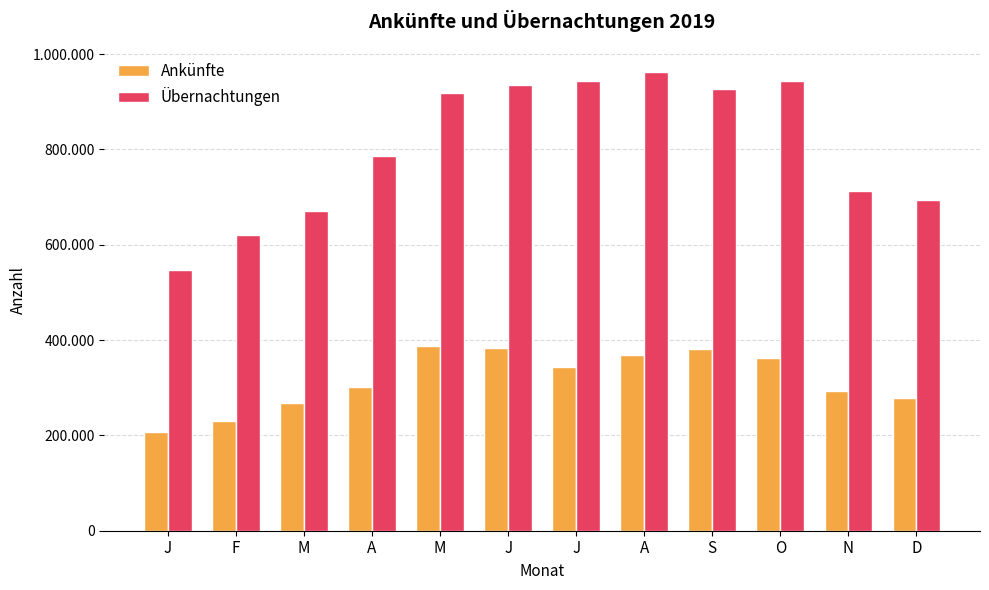

Reading left to right, what are all the values shown in this chart?

Ankünfte: 206105	229932	268678	302298	388403	383109	342707	368501	381849	361561	293188	278999
Übernachtungen: 547128	621356	670696	785887	919099	935198	942998	962759	925712	942812	713036	692984